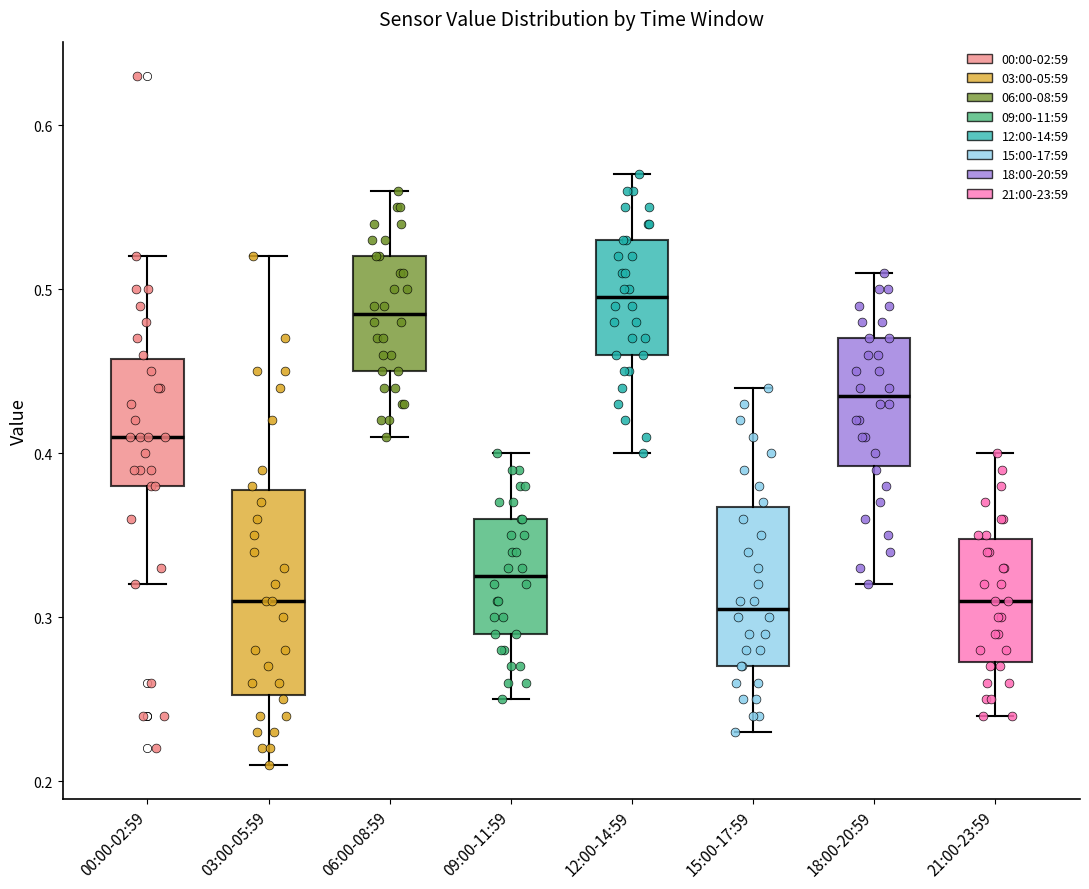

Comparing the boxes themselves (not the whiskers), which one is the tallest?

03:00-05:59